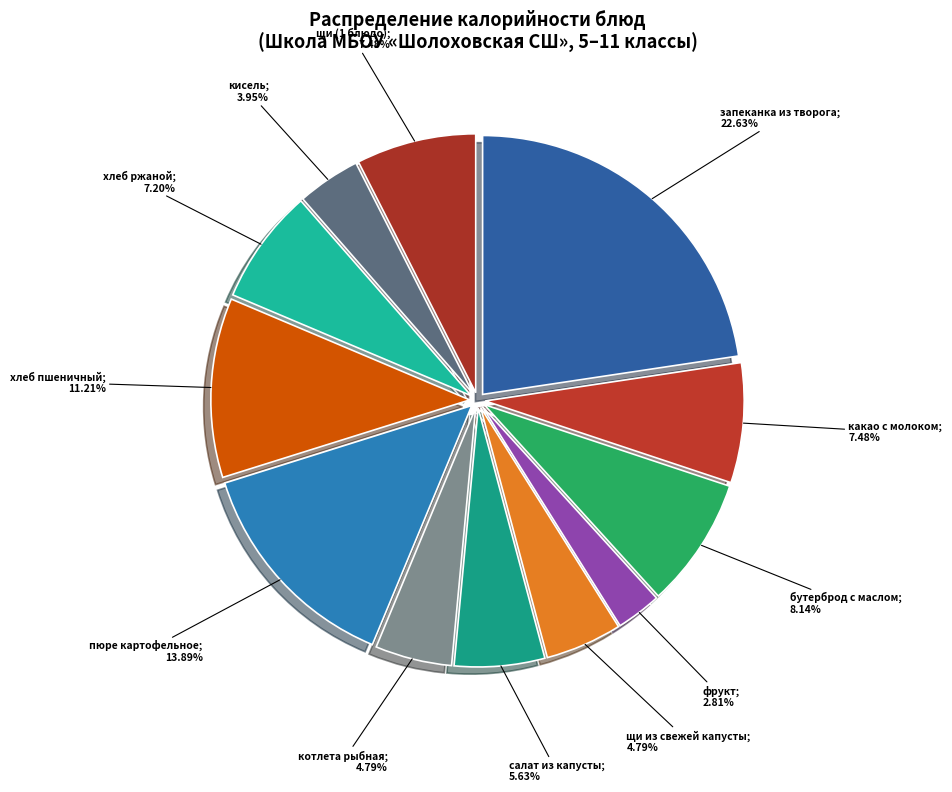

Count the number of slices in the pie.

12